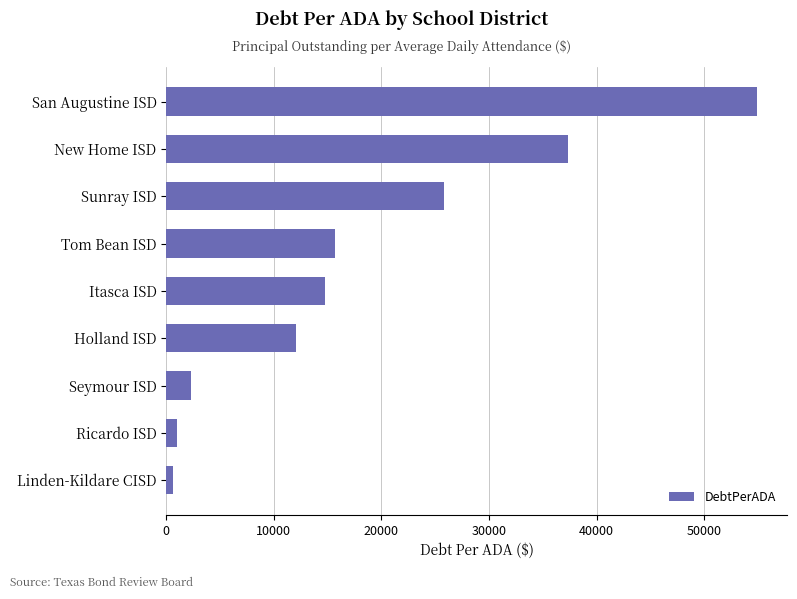

How many data points are above 14779?

5